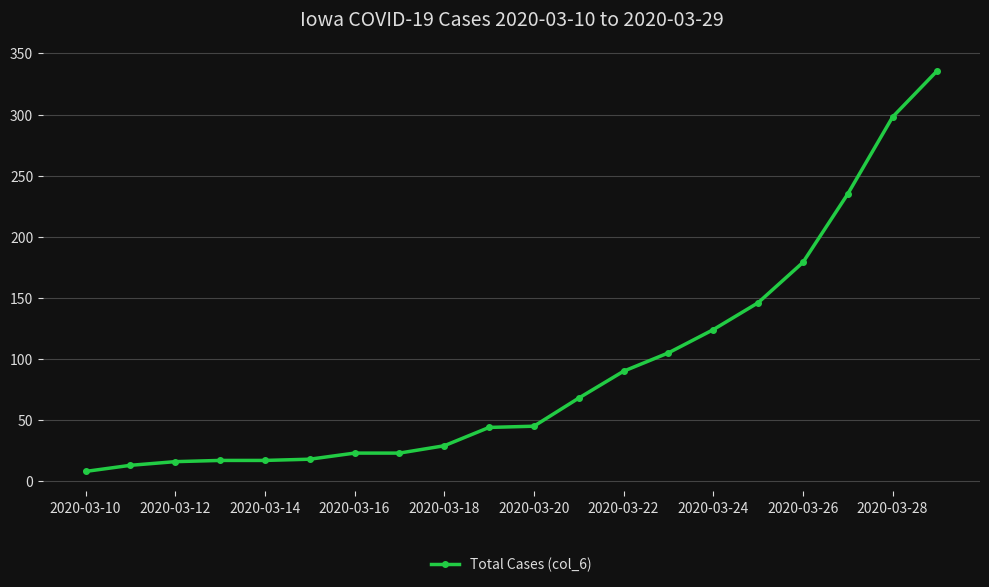

What is the sum of all values?

1834